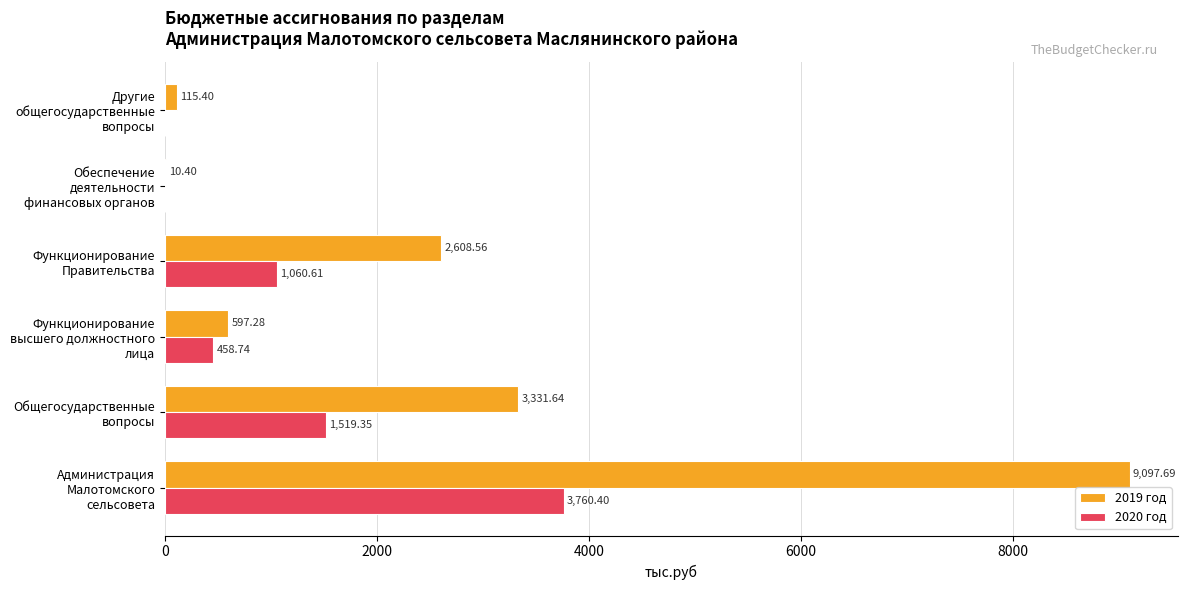

Which series has the largest total across all categories?

2019 год